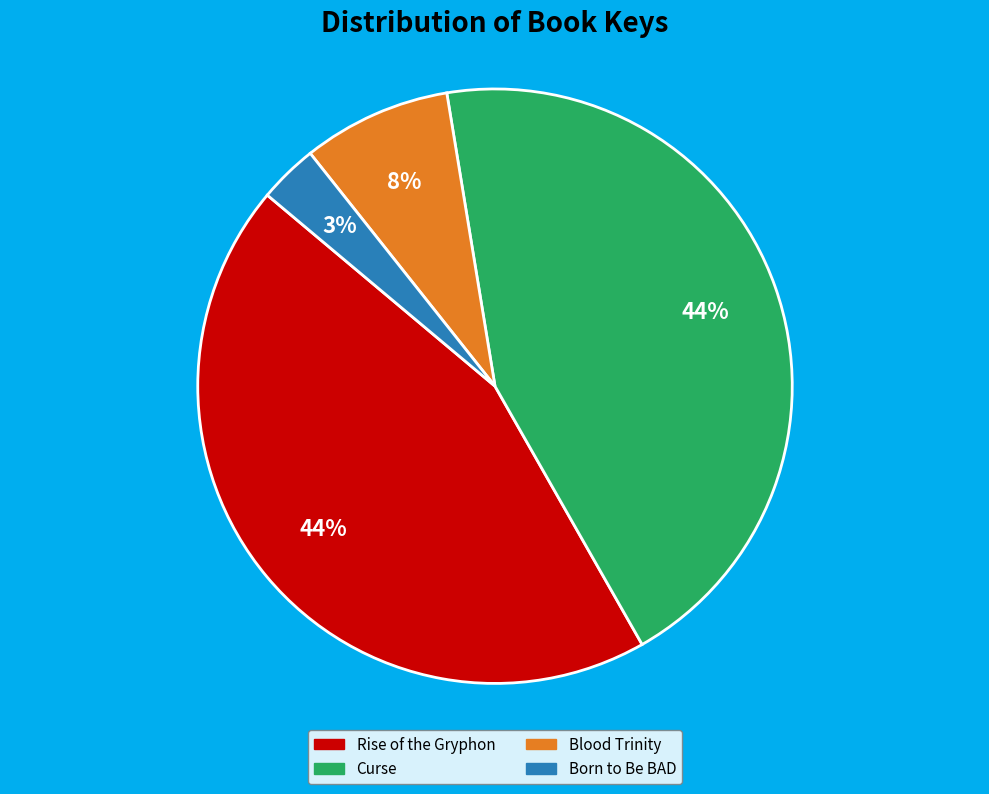

Is there a majority slice in this chart?

No